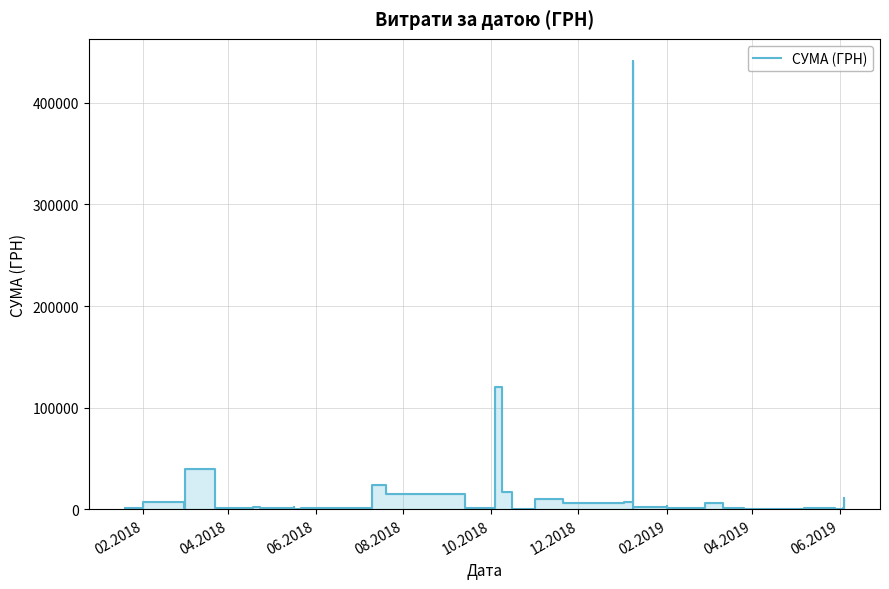

Count the number of values greater than 1530.

19